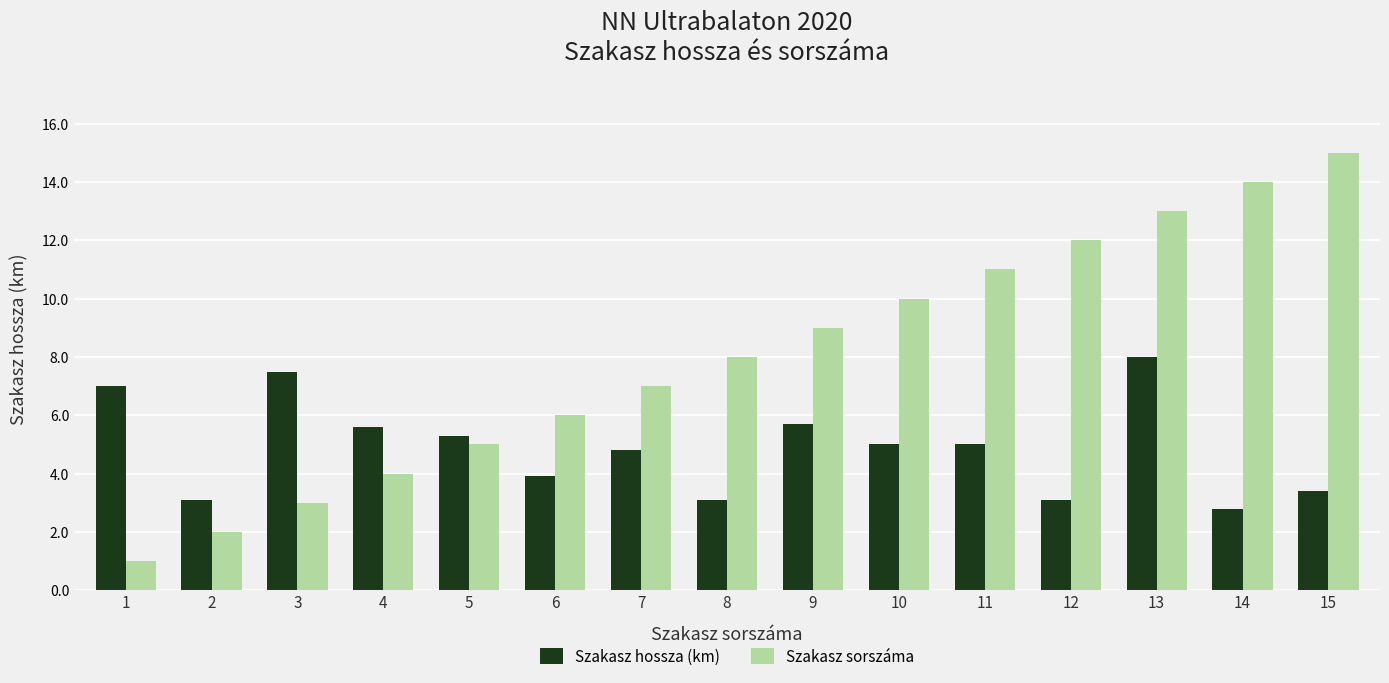

How many distinct data groups are displayed?

2